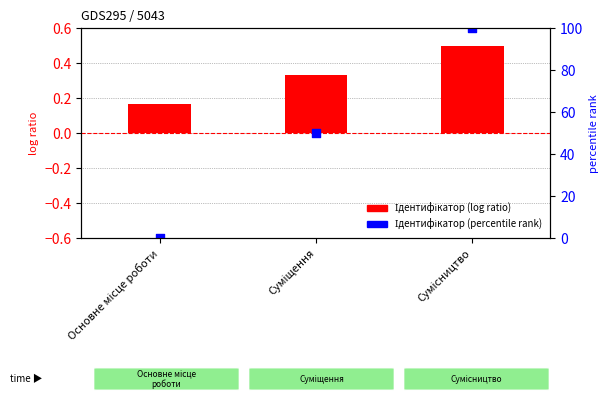

Which series reaches the maximum Y coordinate?

Ідентифікатор (percentile rank)